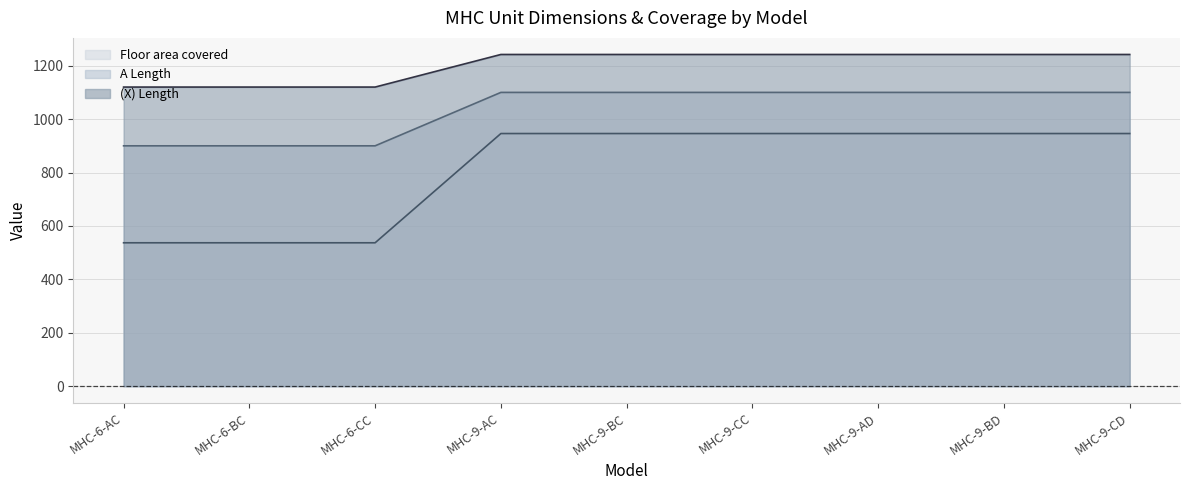

Is it true that A Length equals 1692 at MHC-9-AD?

False